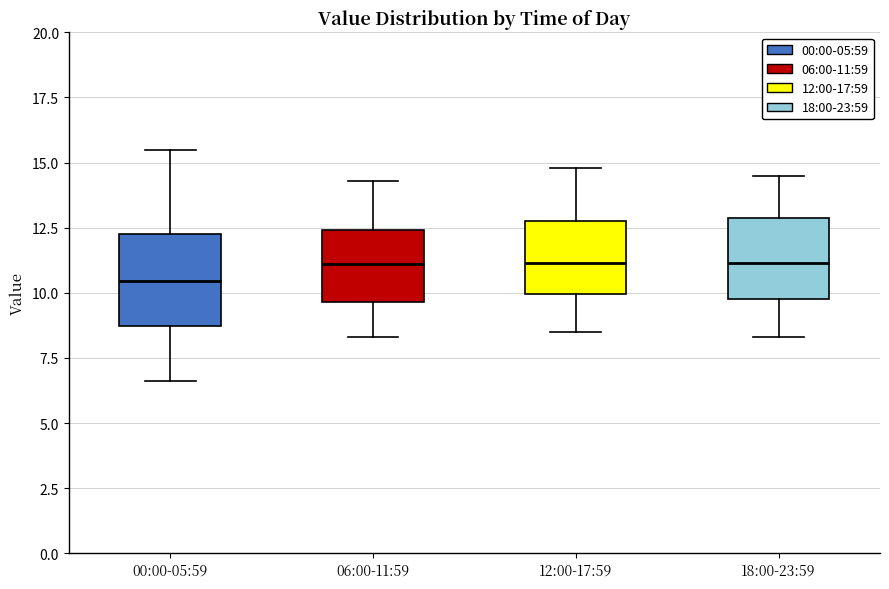

Reading left to right, read every box against the y-axis: the position of its median line, the range the box covers, and the ends of its whiskers. The values are not printed on the chart, so give them approximately, as read against the axis.

00:00-05:59: median 10.5, box 8.5 to 12.5, whiskers 6.5 to 15.5
06:00-11:59: median 11.0, box 9.5 to 12.5, whiskers 8.5 to 14.5
12:00-17:59: median 11.0, box 10.0 to 13.0, whiskers 8.5 to 15.0
18:00-23:59: median 11.0, box 10.0 to 13.0, whiskers 8.5 to 14.5